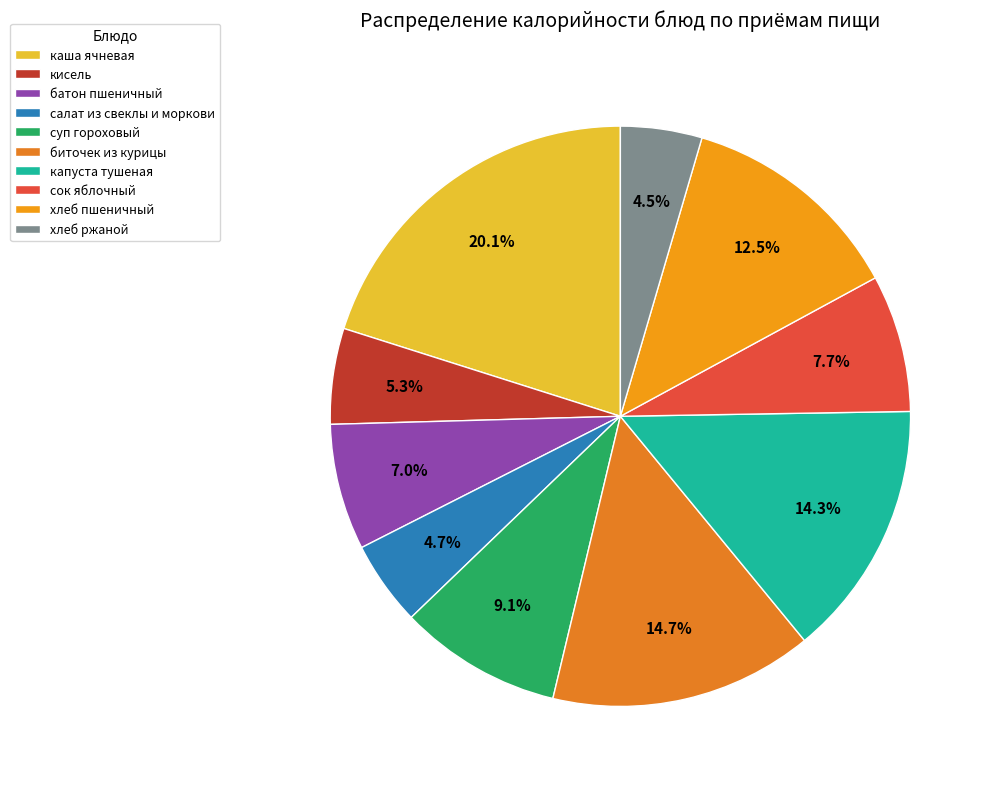

What percentage is the кисель slice, to the nearest percent?

5%